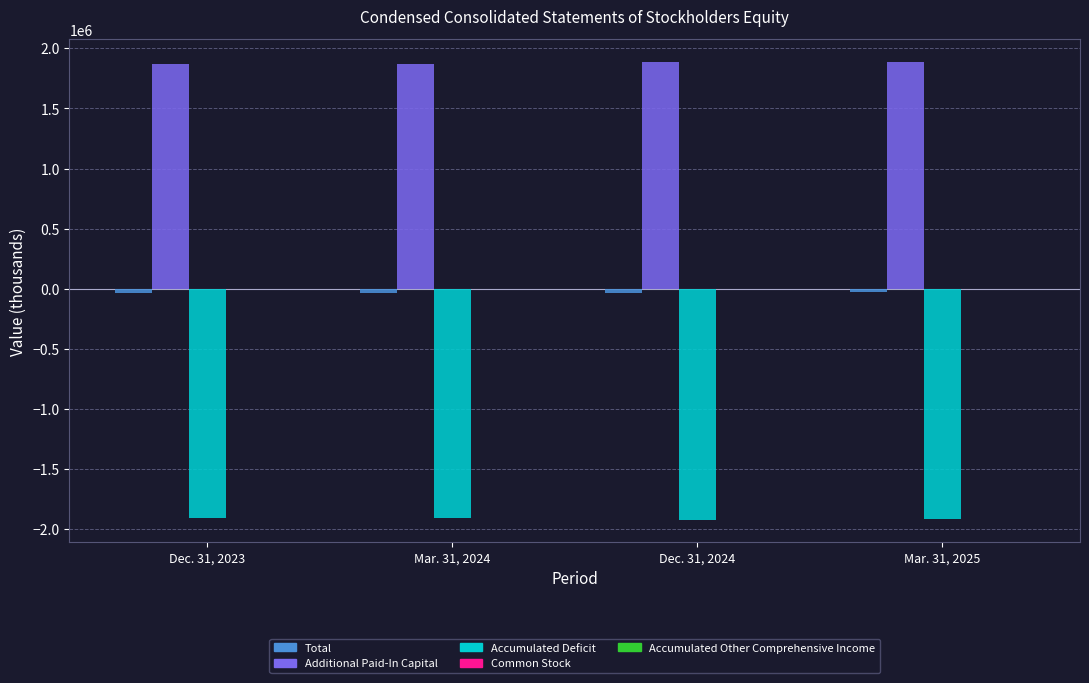

Where is Accumulated Deficit nearest to the value -1912804?

Mar. 31, 2024